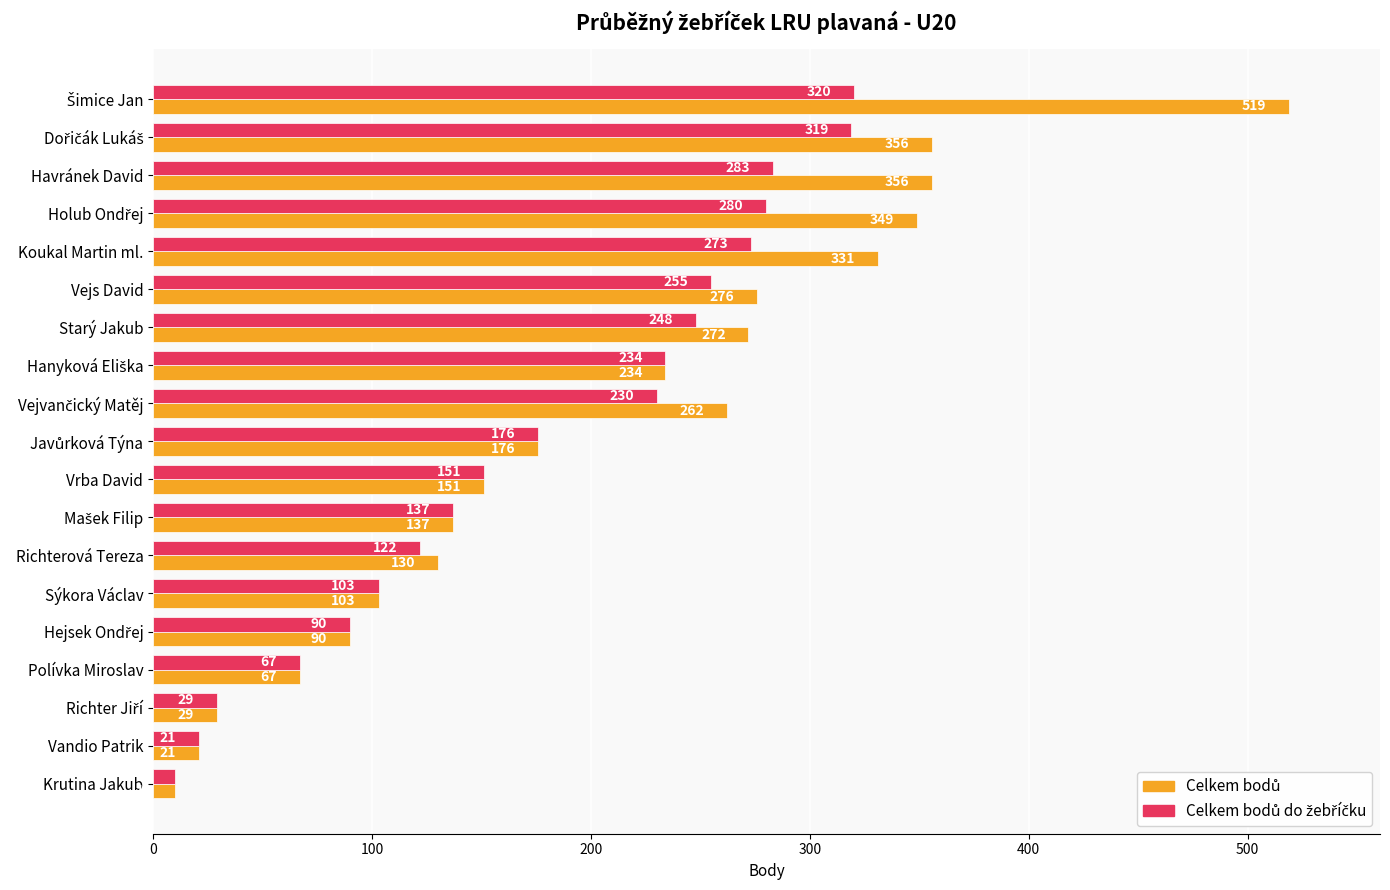

At how many categories does at least one series exceed 168?

10